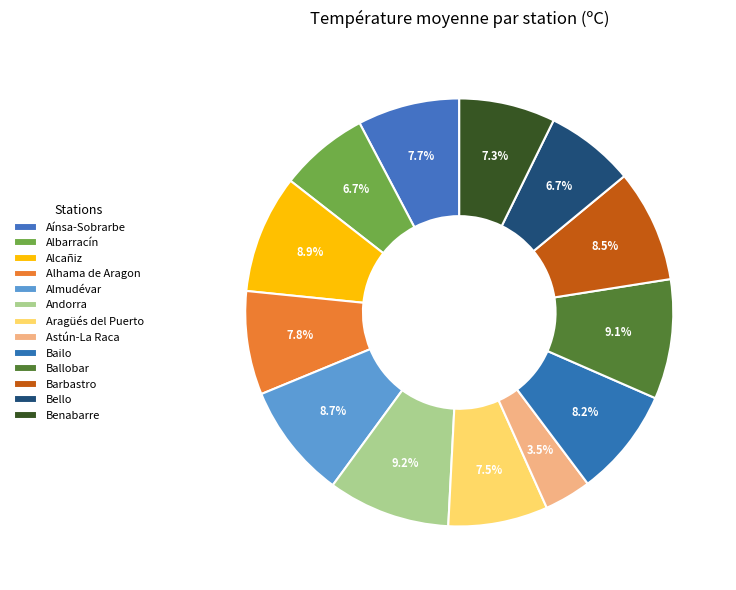

How many slices are in this pie chart?

13